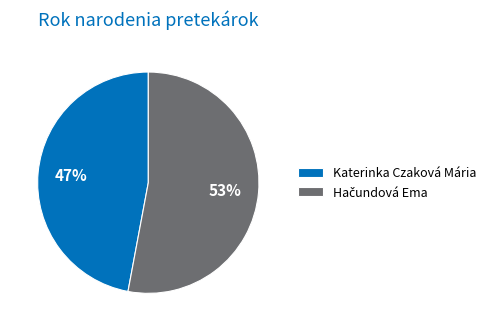

To the nearest percent, what is the average slice percentage?

50%